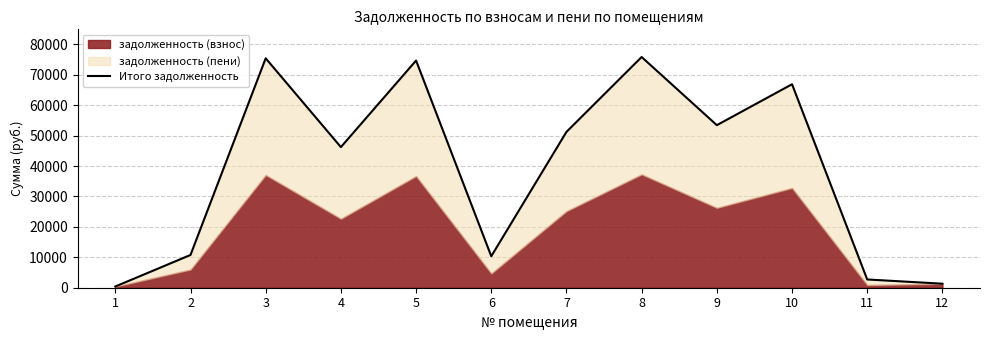

Is it true that the value at 10 is 66895.3?

True